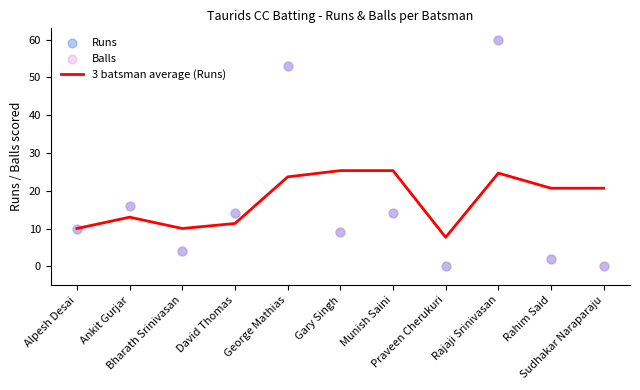

At how many categories does at least one series exceed 46?

2